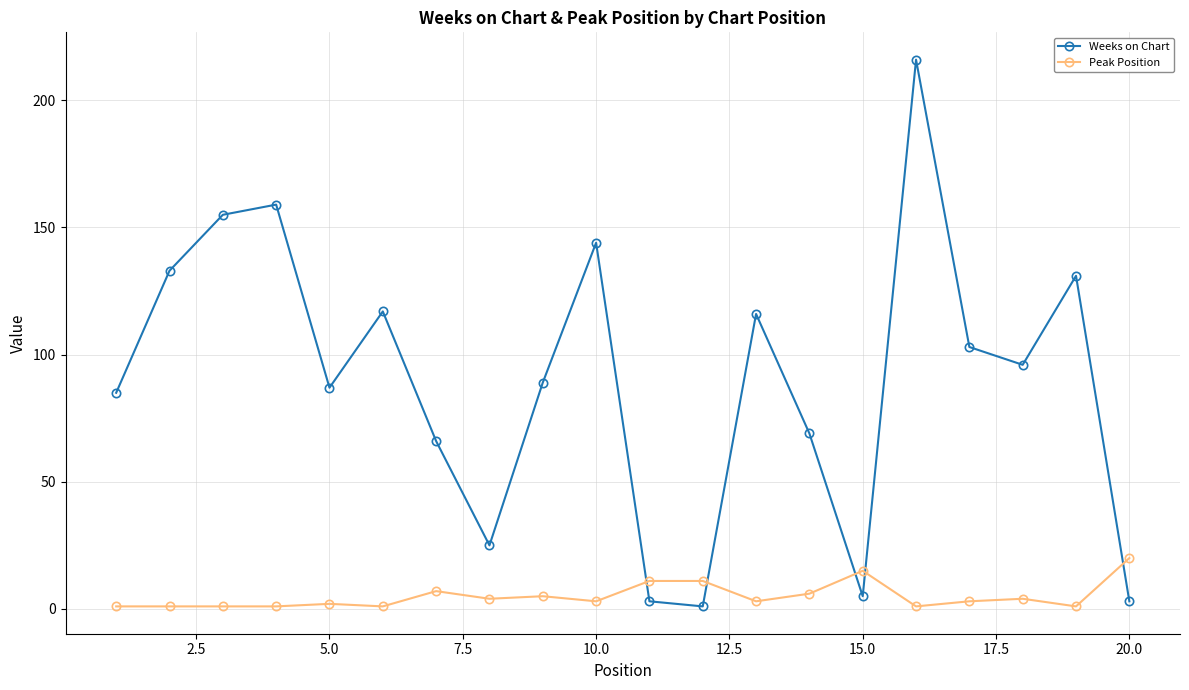

Which series has the largest total across all categories?

Weeks on Chart